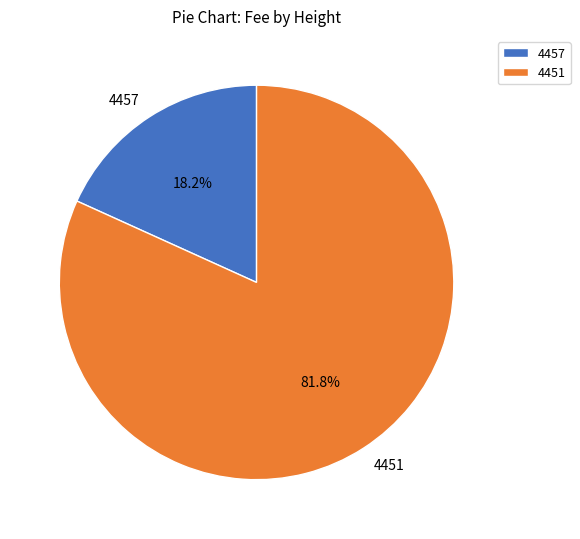

To the nearest percent, what portion does 4457 represent?

18%